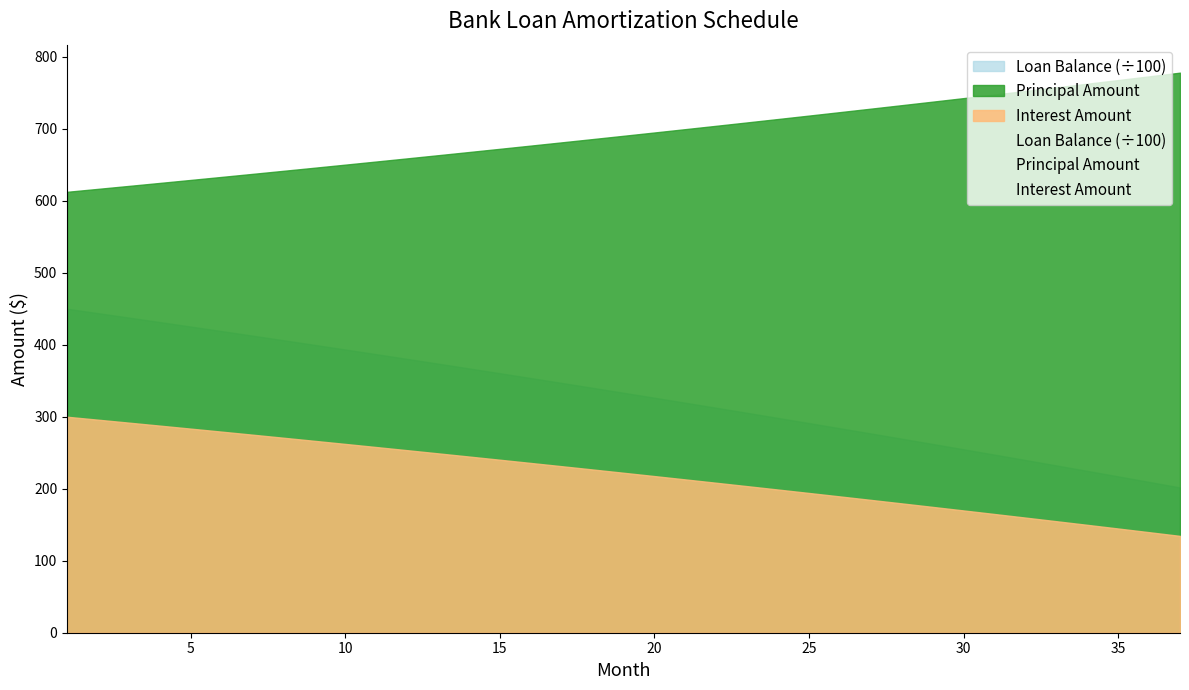

What is the average value of the Interest Amount series?

220.5